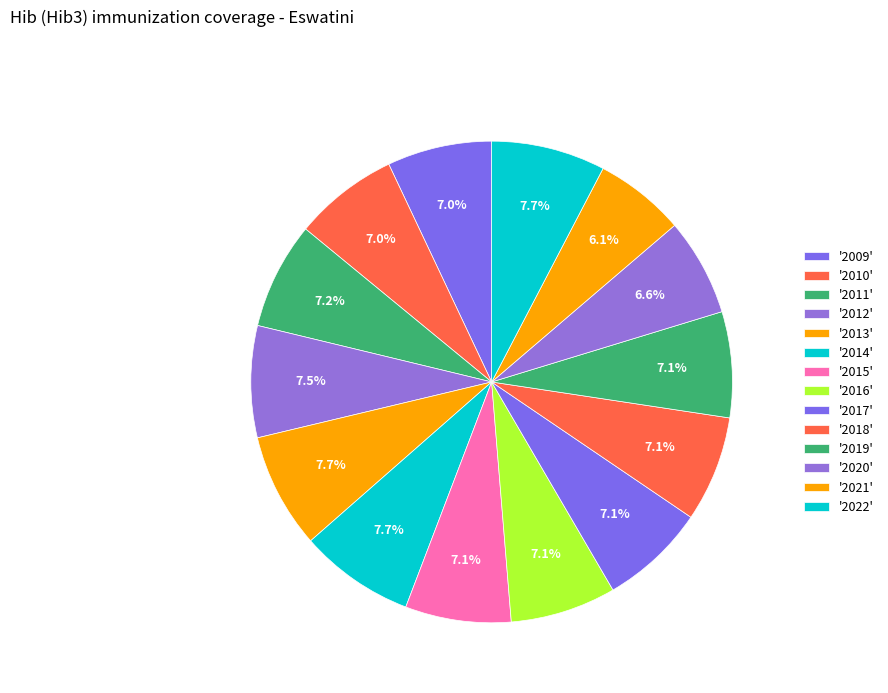

How many slices are in this pie chart?

14